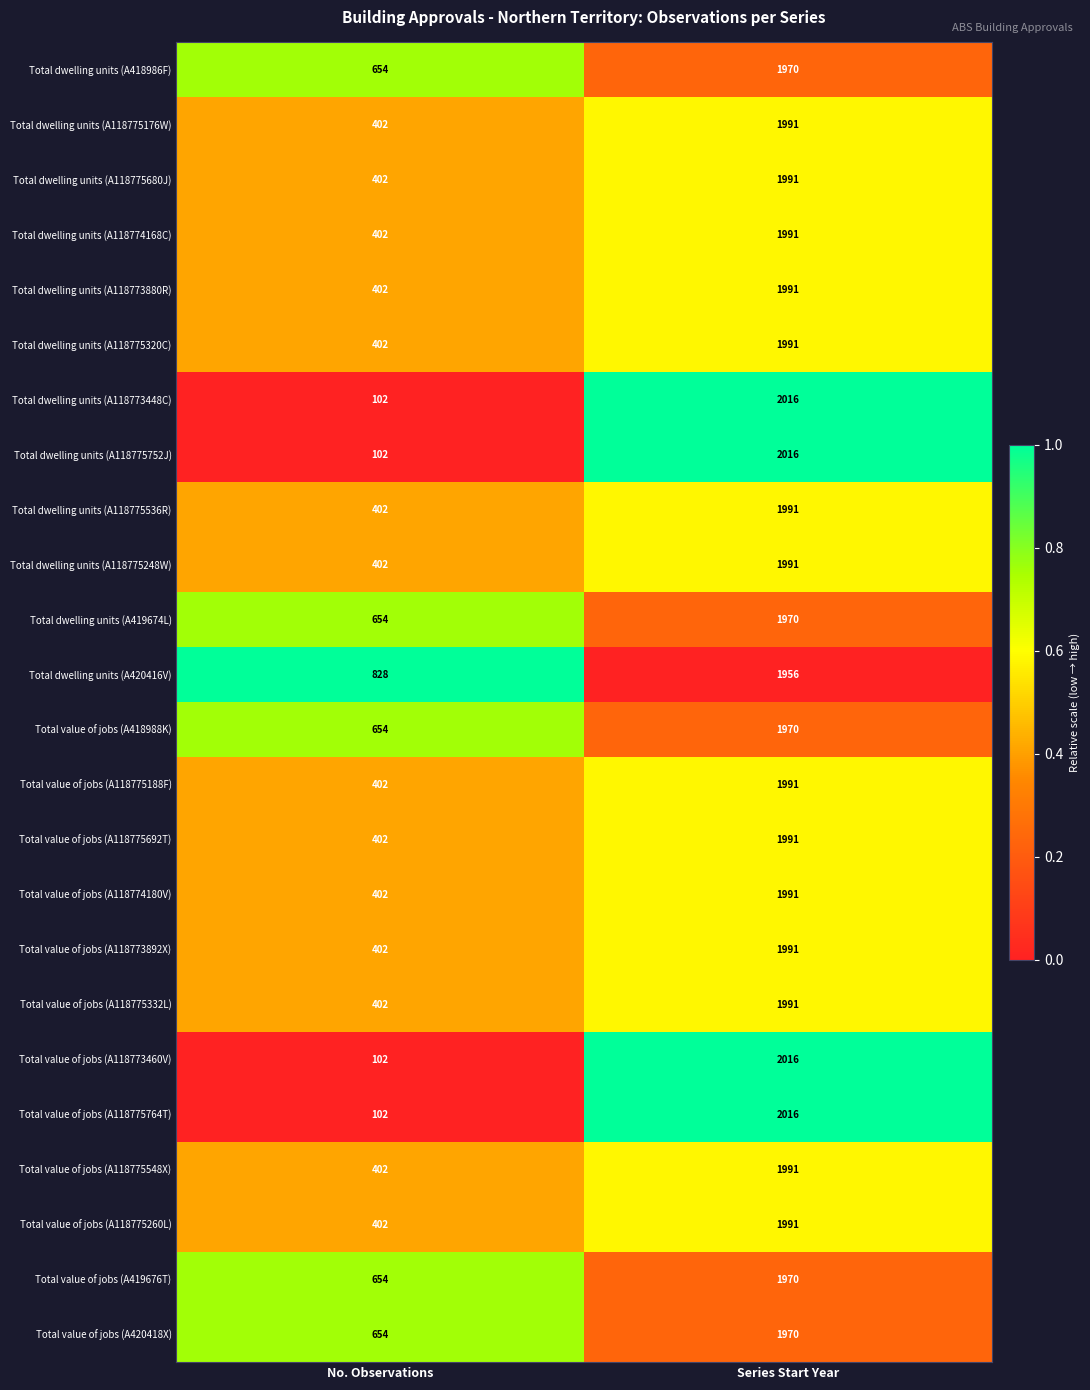

What value does the Total value of jobs (A118775548X) series have at Series Start Year?

1991